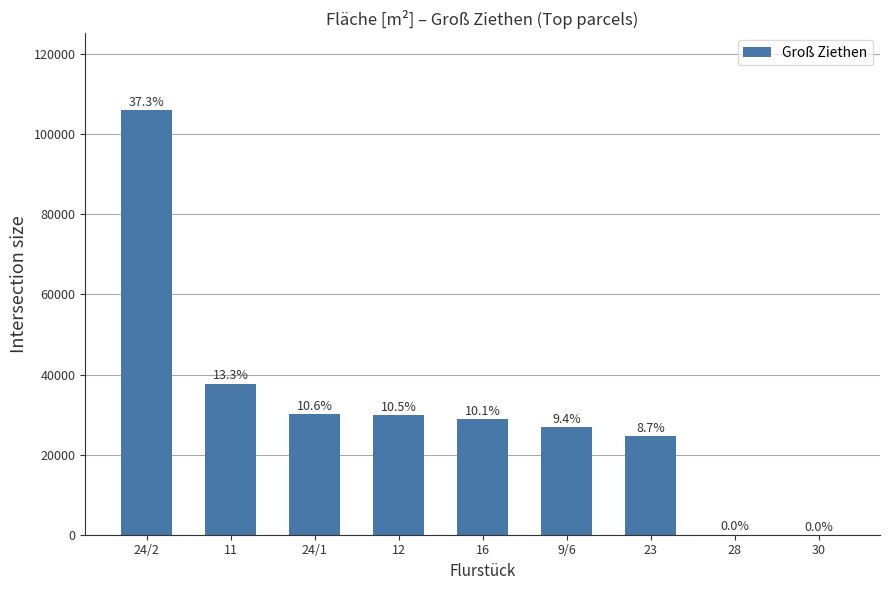

What is the difference between the values at 24/1 and 16?

1363